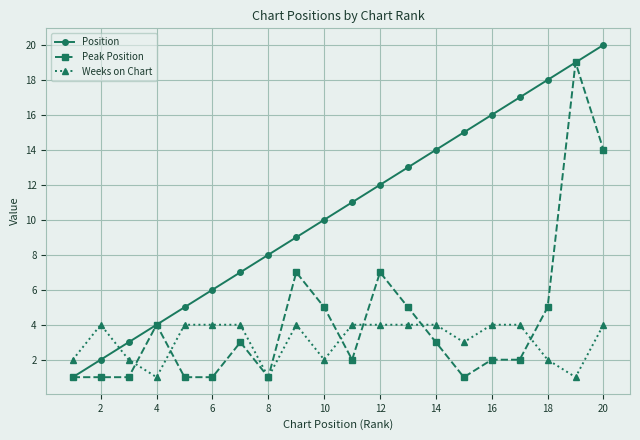

List the series in order of their peak value, highest first.

Position, Peak Position, Weeks on Chart